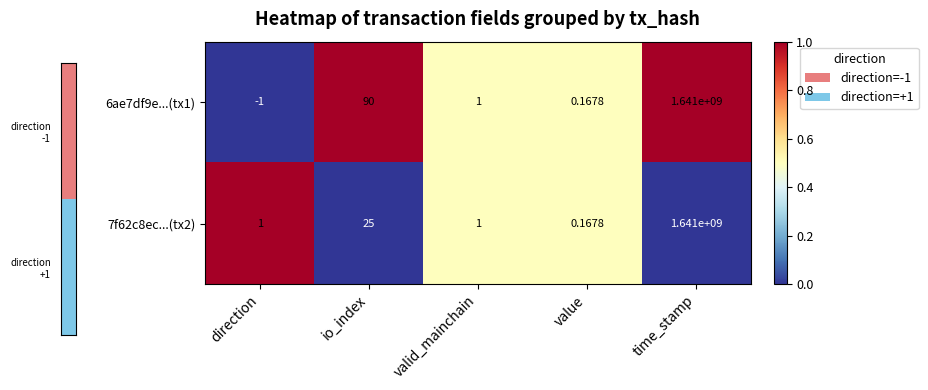

At which label does 6ae7df9e...(tx1) reach its minimum?

direction